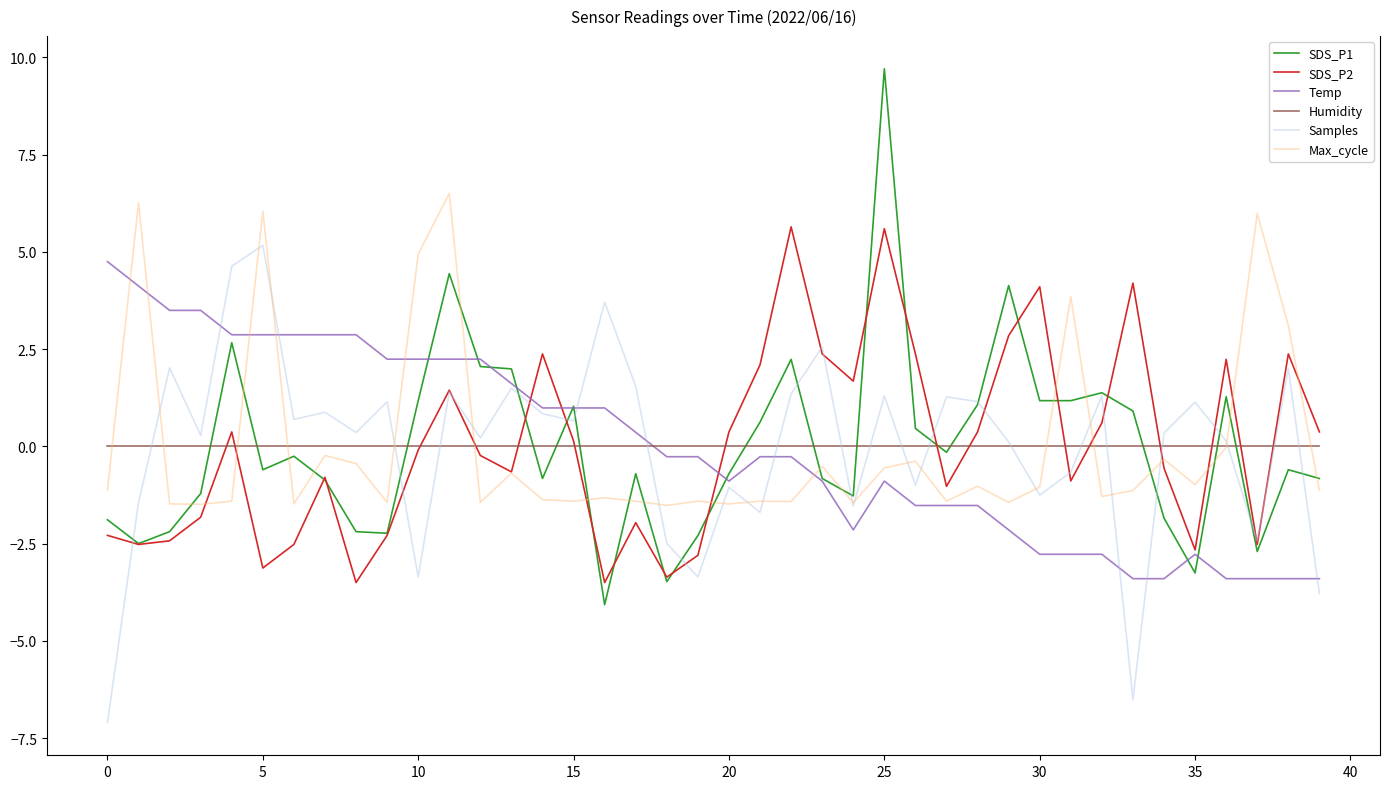

Which series has the largest range (max minus min)?

SDS_P1